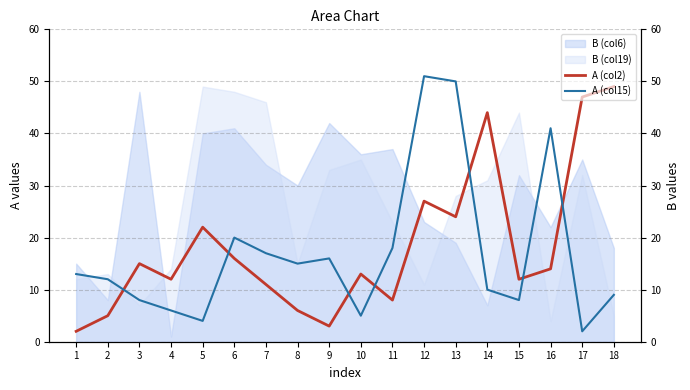

At which category does A (col2) reach its first local peak?

3